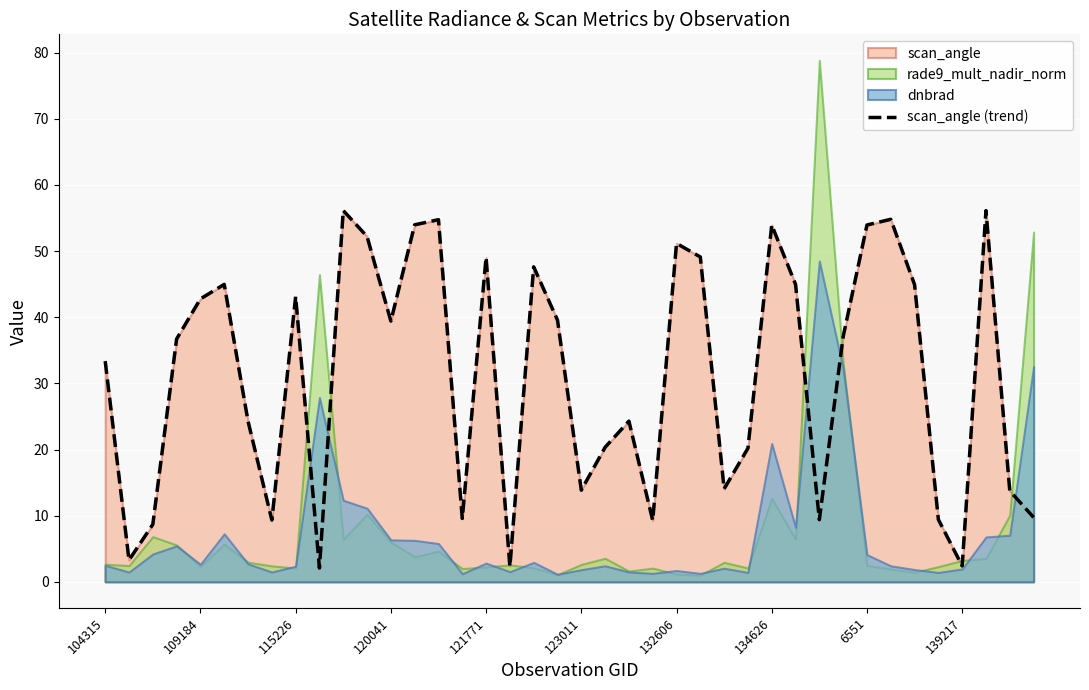

What is the value of the 40th point from the left?

9.7